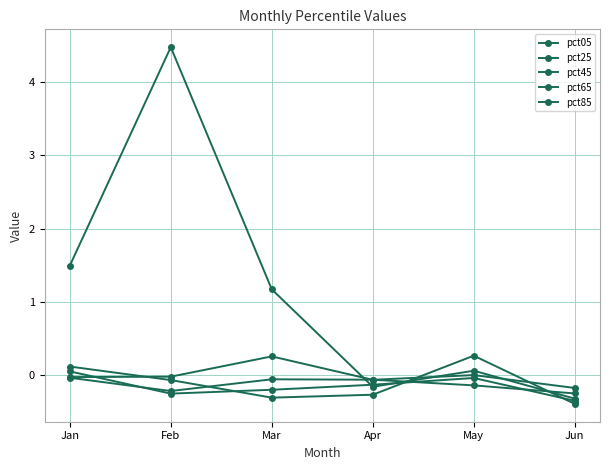

What is the sum of the pct65 values at Jan and Feb?

-0.2